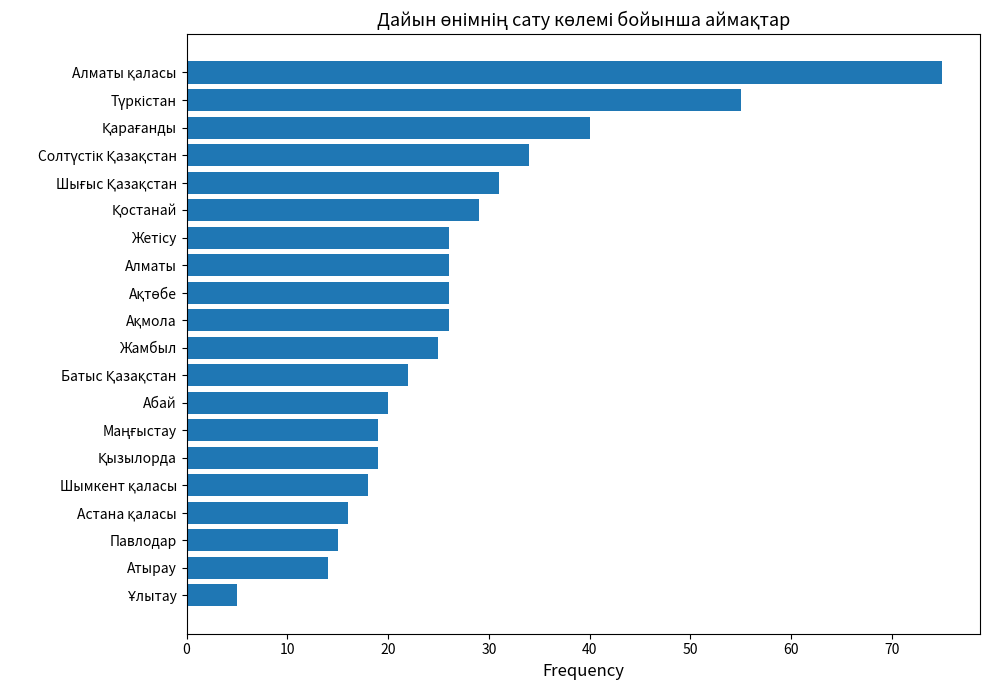

What is the difference between the maximum and minimum values?

70